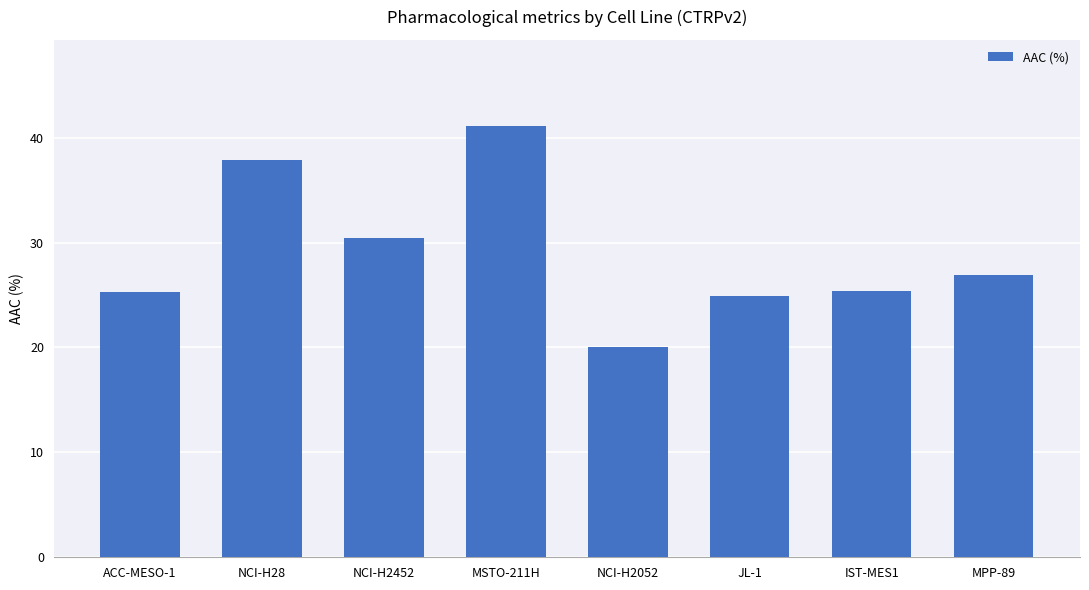

Read the value at MSTO-211H.

41.1